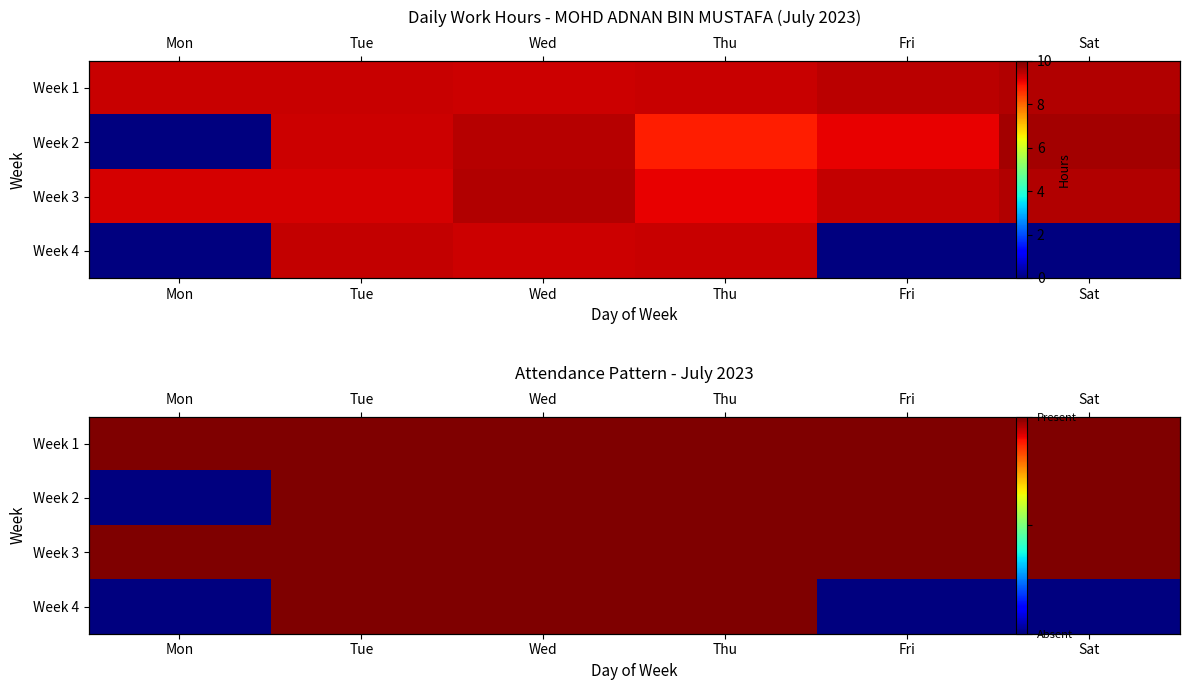

What is the sum of all Week 4 values?

3